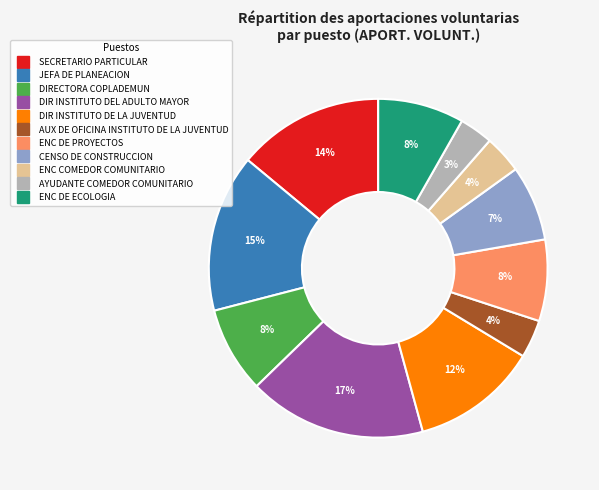

To the nearest percent, what is the average slice percentage?

9%